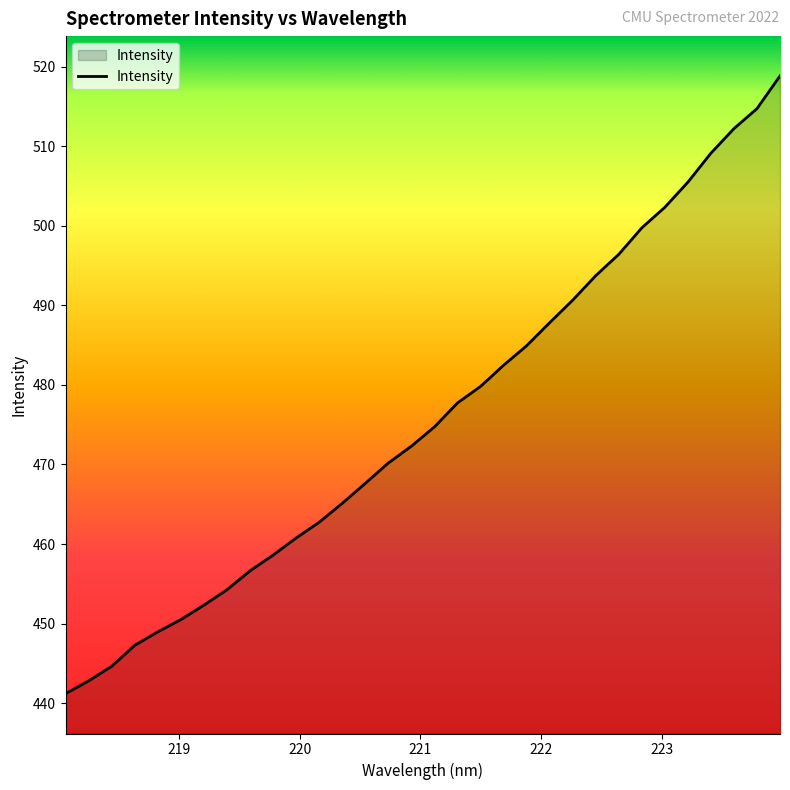

How many lines are shown in the chart?

1